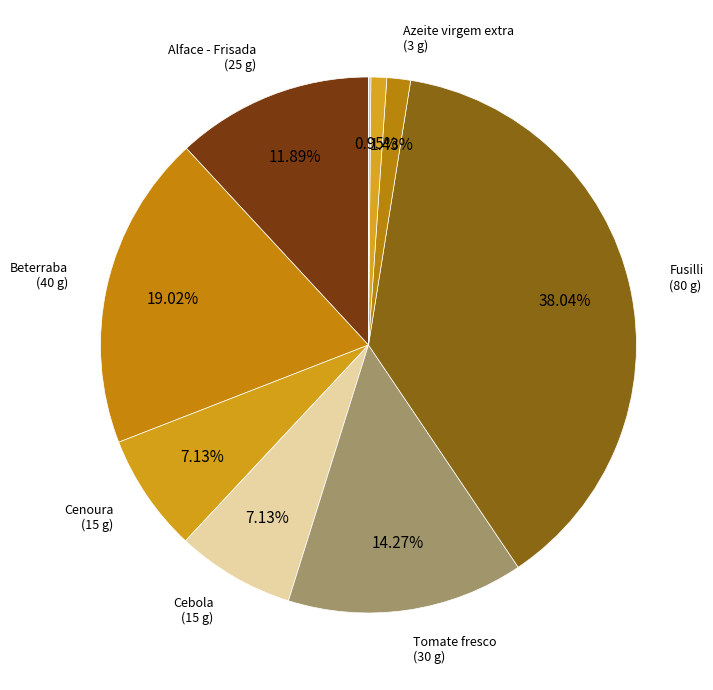

Rank the categories by value from lowest to highest.

Sal, Louro, Crepe de legumes, Azeite virgem extra, Cenoura, Cebola, Alface - Frisada, Tomate fresco, Beterraba, Fusilli